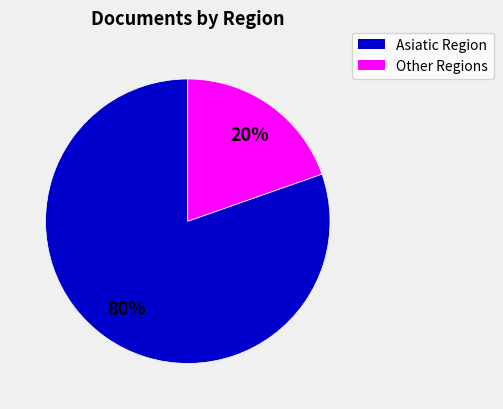

To the nearest percent, what is the average slice percentage?

50%